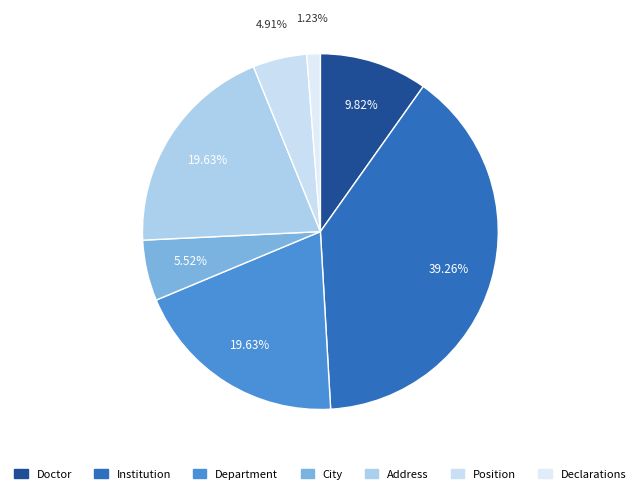

Rank the categories by value from highest to lowest.

Institution, Department, Address, Doctor, City, Position, Declarations